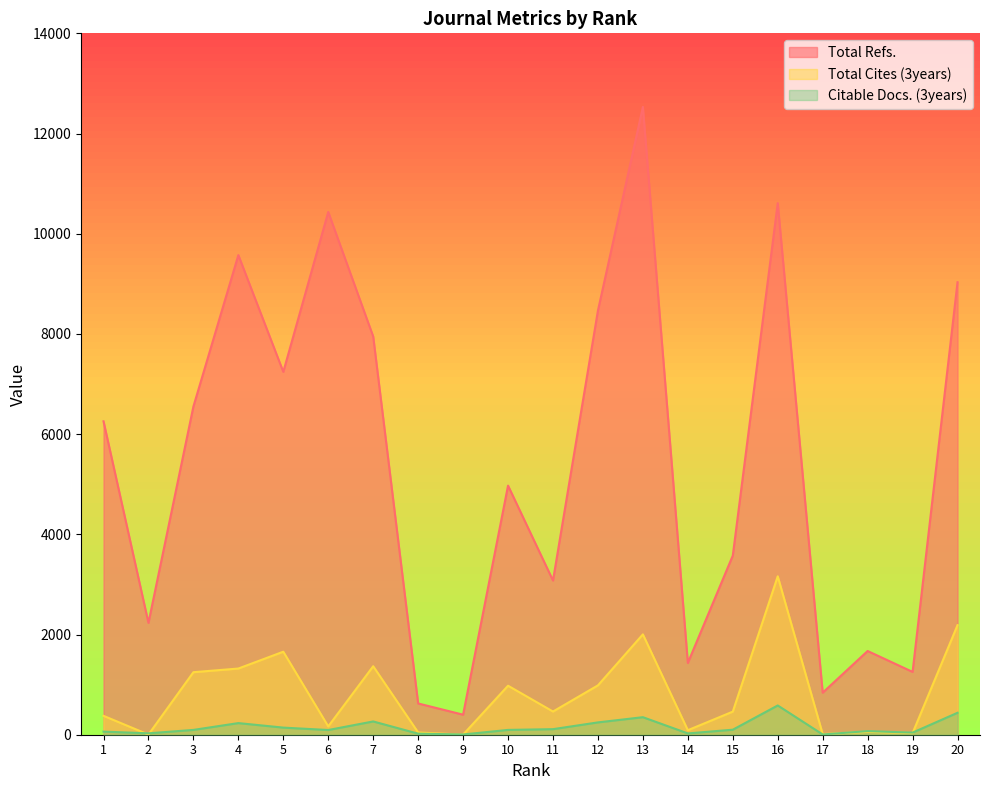

Which series has the largest range (max minus min)?

Total Refs.